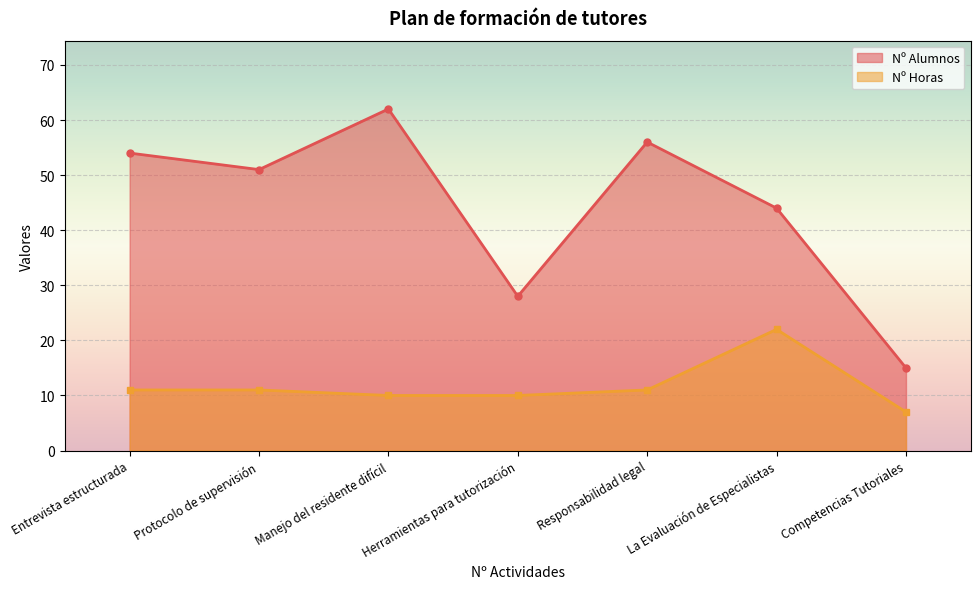

What is the difference between the maximum and minimum values in the Nº Alumnos series?

47